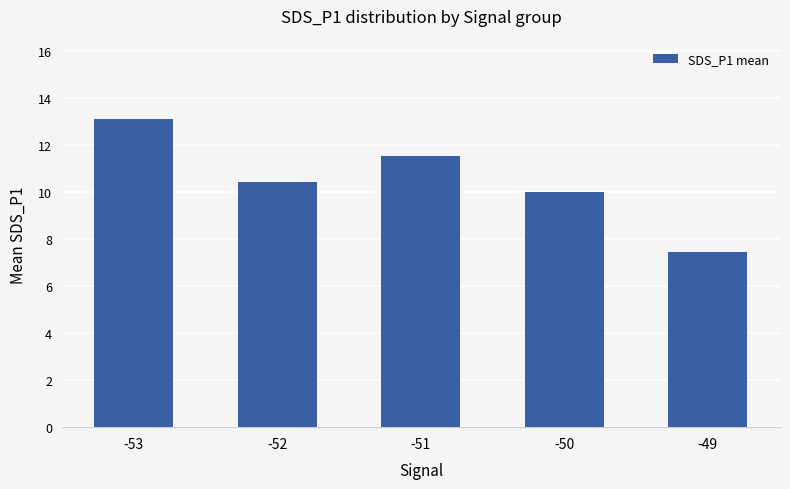

List the labels in order of value, largest first.

-53, -51, -52, -50, -49